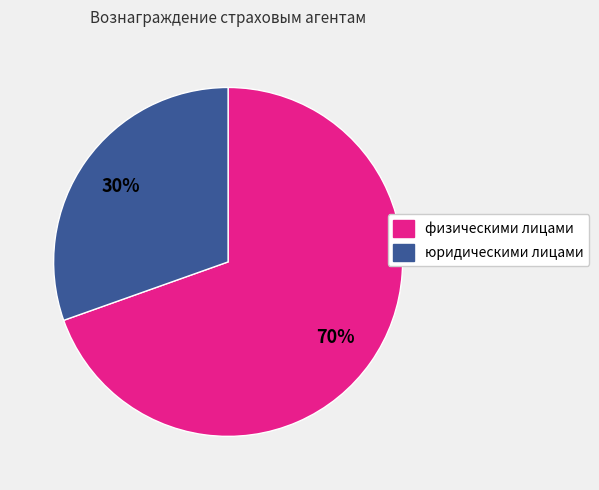

Combined, do юридическими лицами and физическими лицами account for over 50%?

Yes